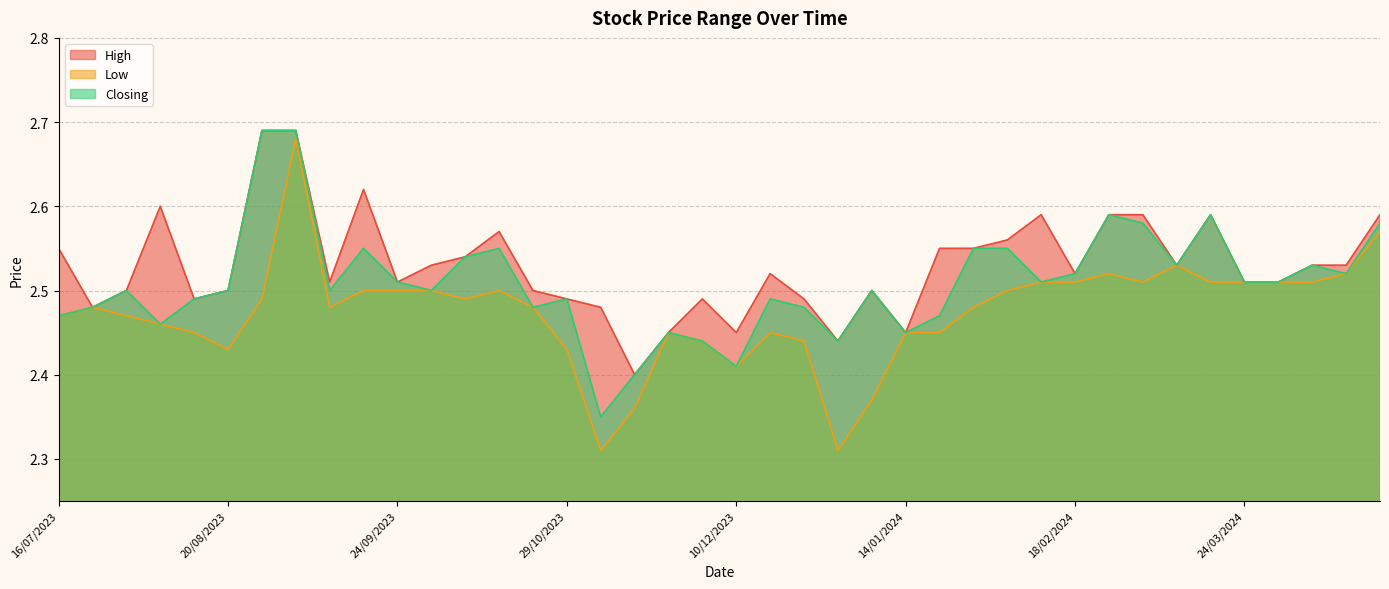

Count the number of categories in the chart.

40